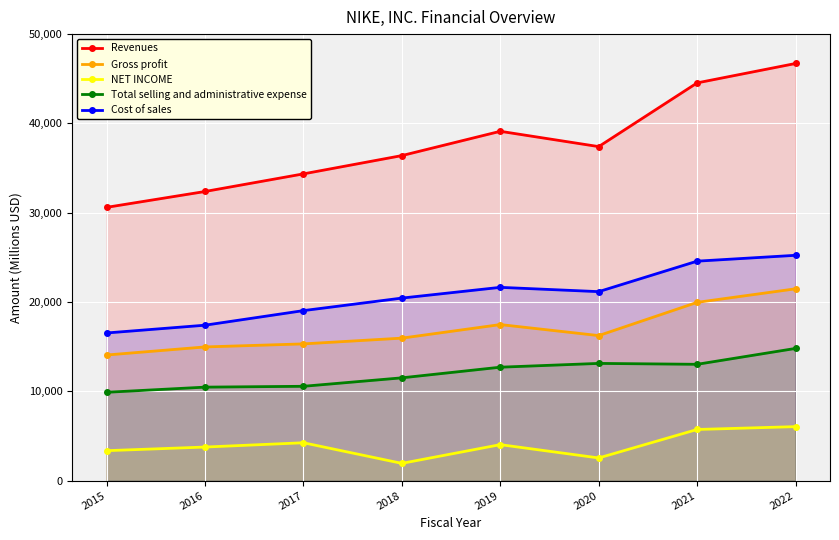

How many interior local peaks does the Revenues series have?

1